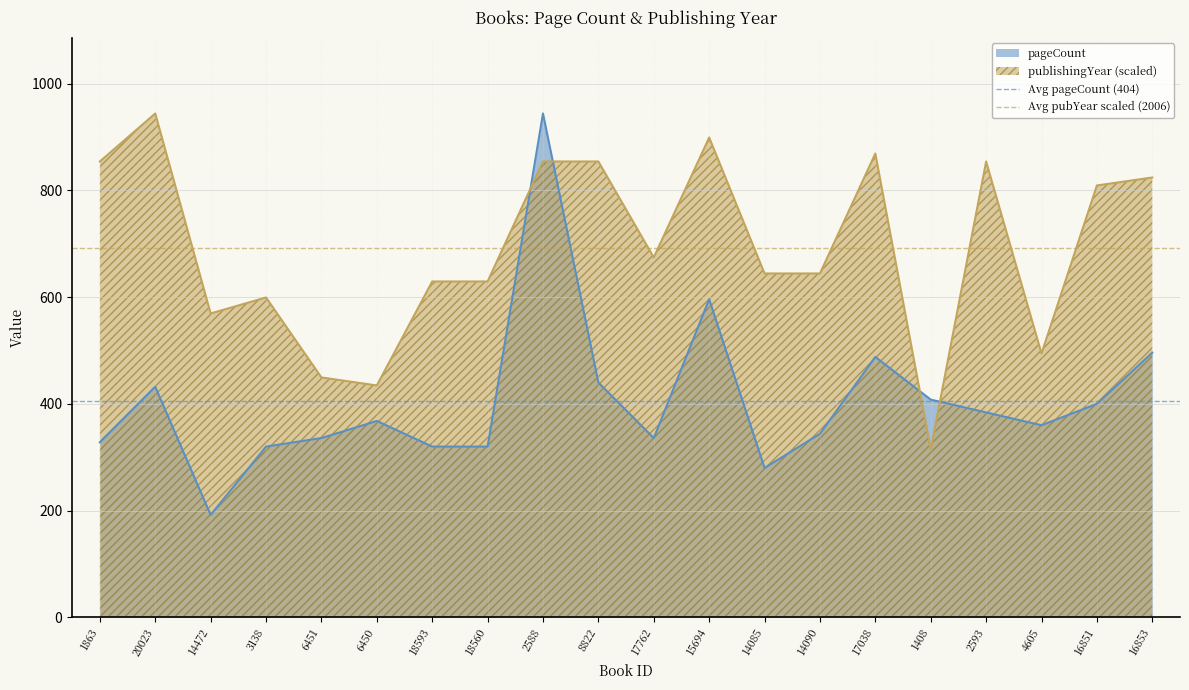

Is it true that publishingYear (scaled) equals 219.5 at 6451?

False